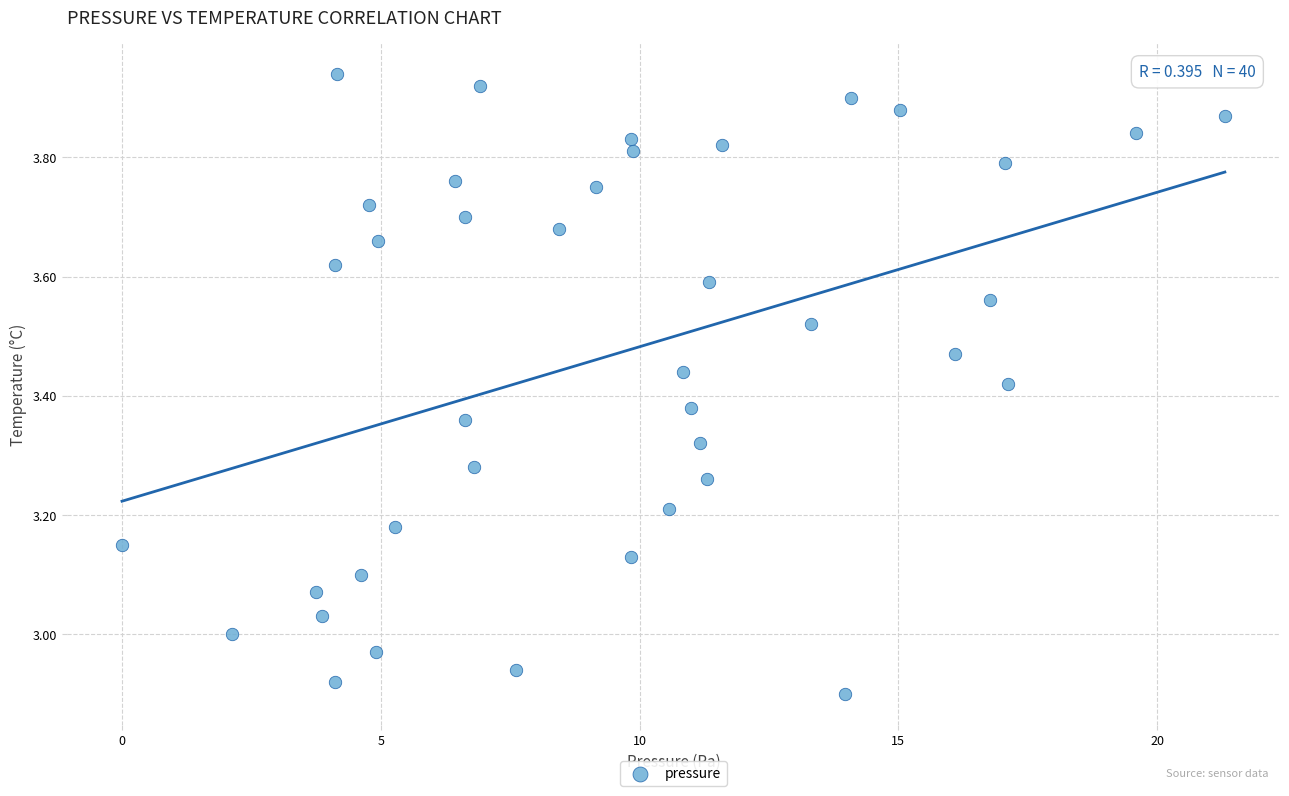

What is the range of X values (max minus min)?

21.3